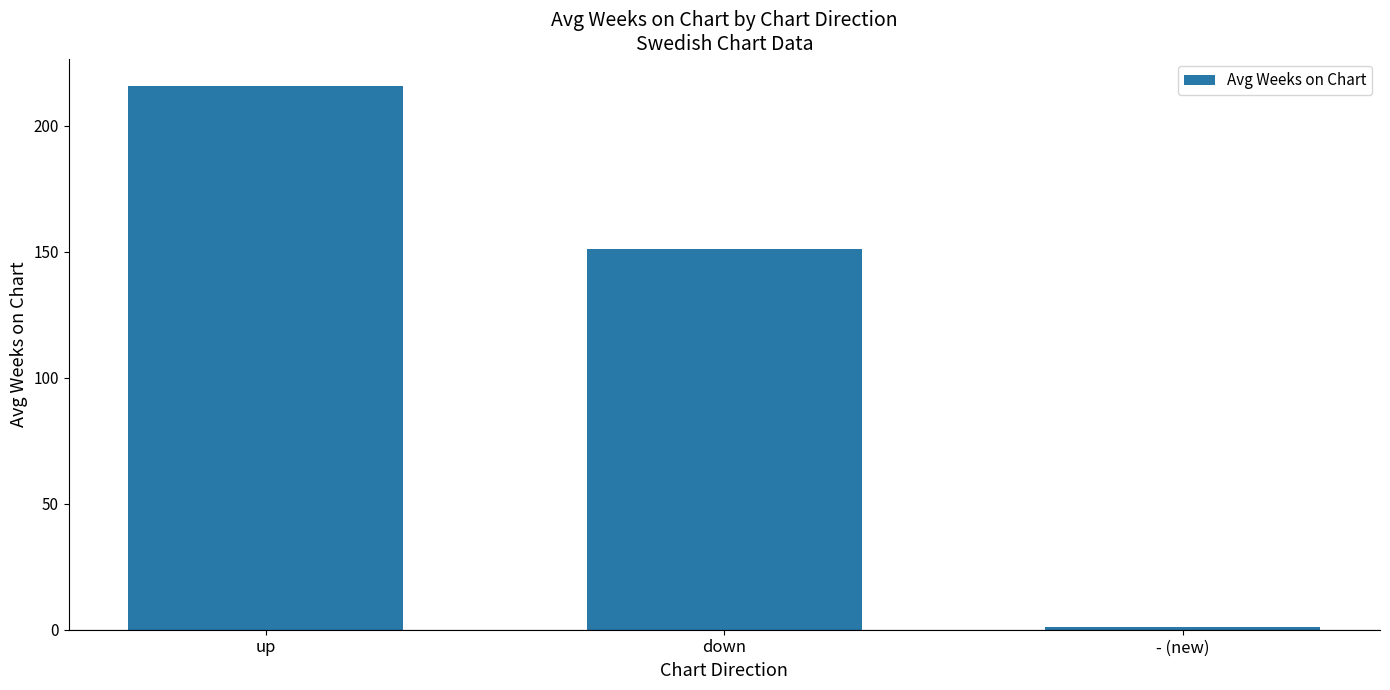

What is the sum of the values at up and down?

366.8